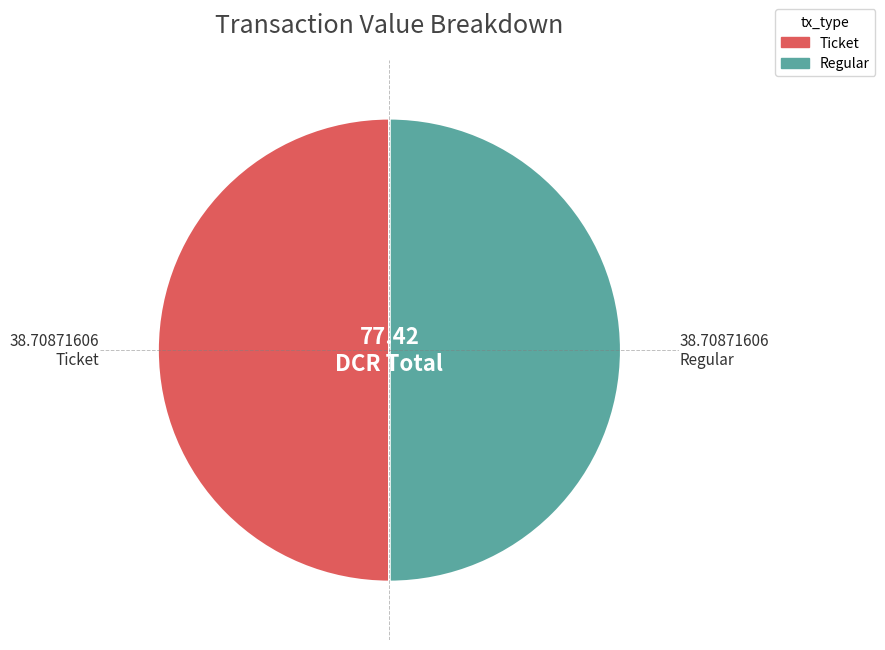

What is the ratio of the value at Ticket to the value at Regular?

1.0